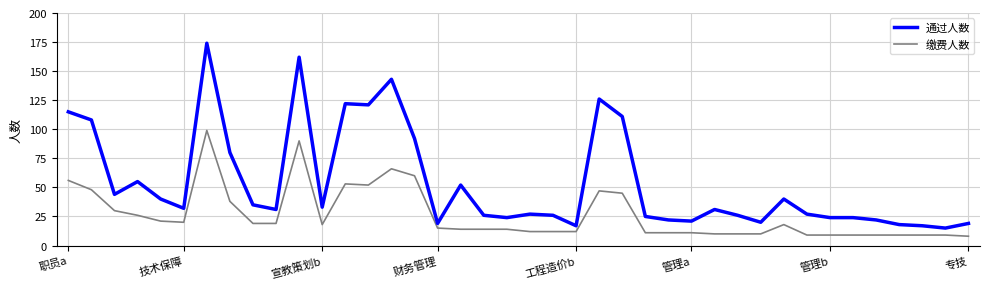

Reading left to right, list all the values displayed in this chart.

通过人数: 115	108	44	55	40	32	174	80	35	31	162	33	122	121	143	92	19	52	26	24	27	26	17	126	111	25	22	21	31	26	20	40	27	24	24	22	18	17	15	19
缴费人数: 56	48	30	26	21	20	99	38	19	19	90	18	53	52	66	60	15	14	14	14	12	12	12	47	45	11	11	11	10	10	10	18	9	9	9	9	9	9	9	8